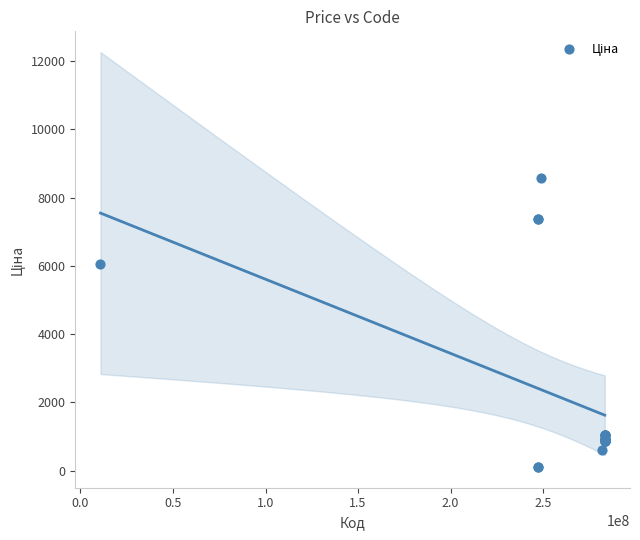

What Y value in the scatter plot is closest to 4345?

6067.2